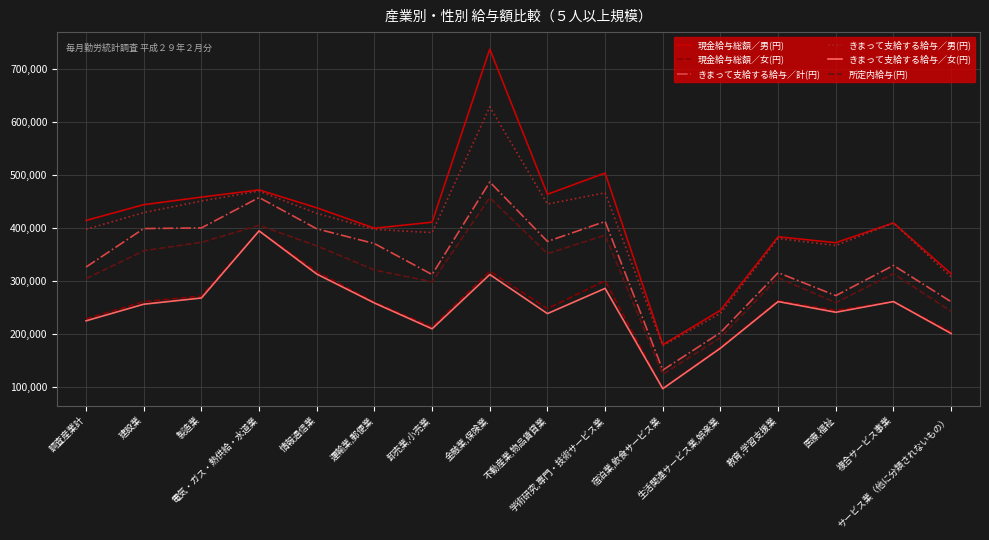

The value of 現金給与総額／女(円) at 情報通信業 is 213285. True or false?

False